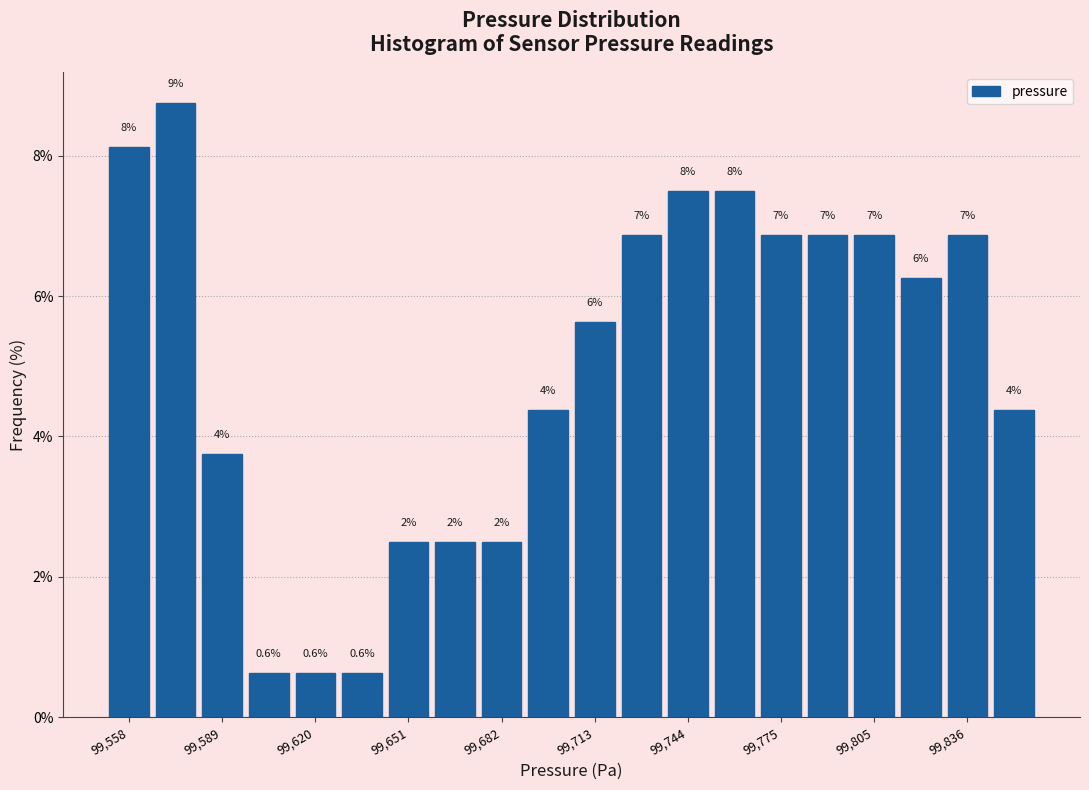

Around what value on the x-axis is the tallest bar? Give the approximate position of its centre, as read against the axis.

99575